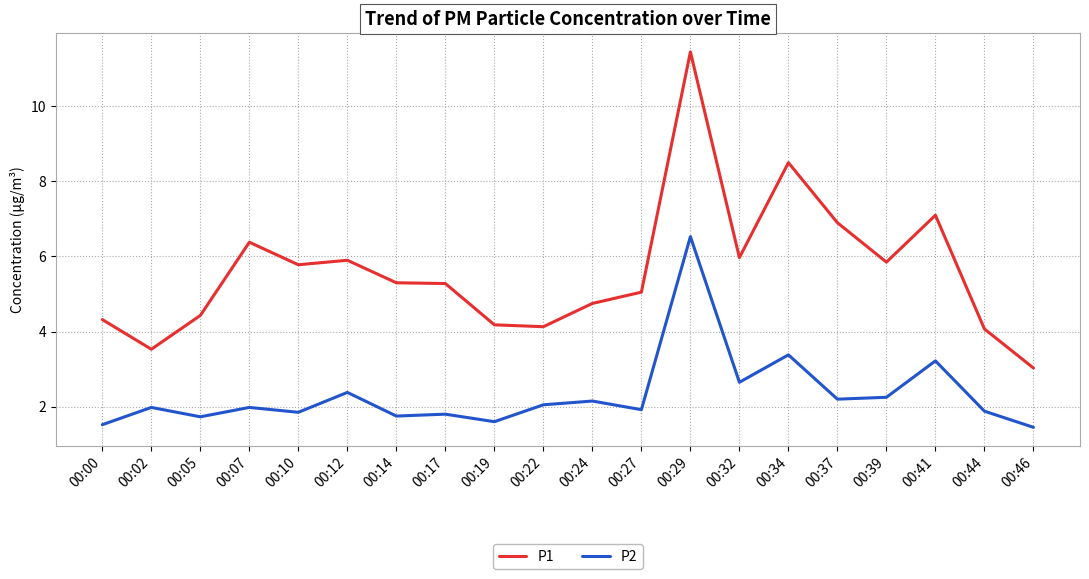

True or false: P2 and P1 intersect in this chart.

False